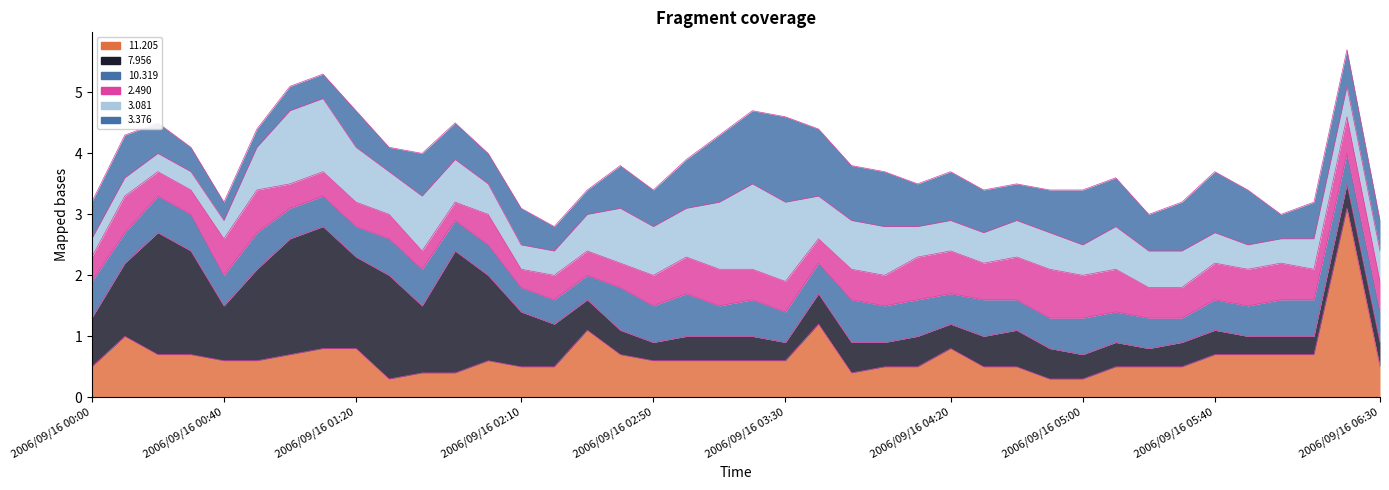

The 10.319 series shows 0.2 at 2006/09/16 03:50. True or false?

False